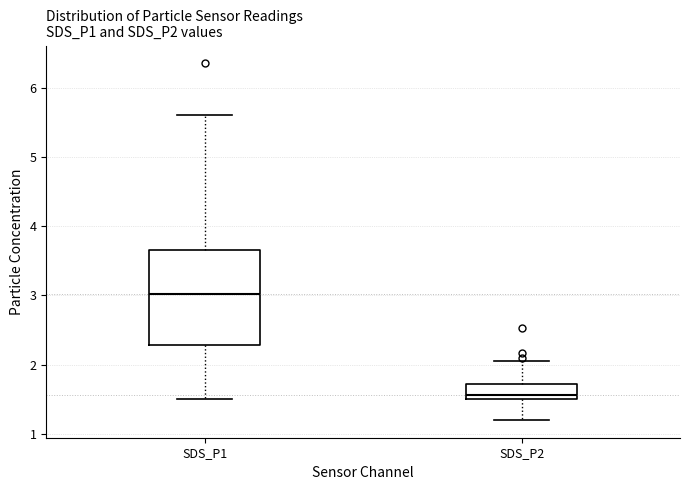

Comparing the boxes themselves (not the whiskers), which one is the tallest?

SDS_P1